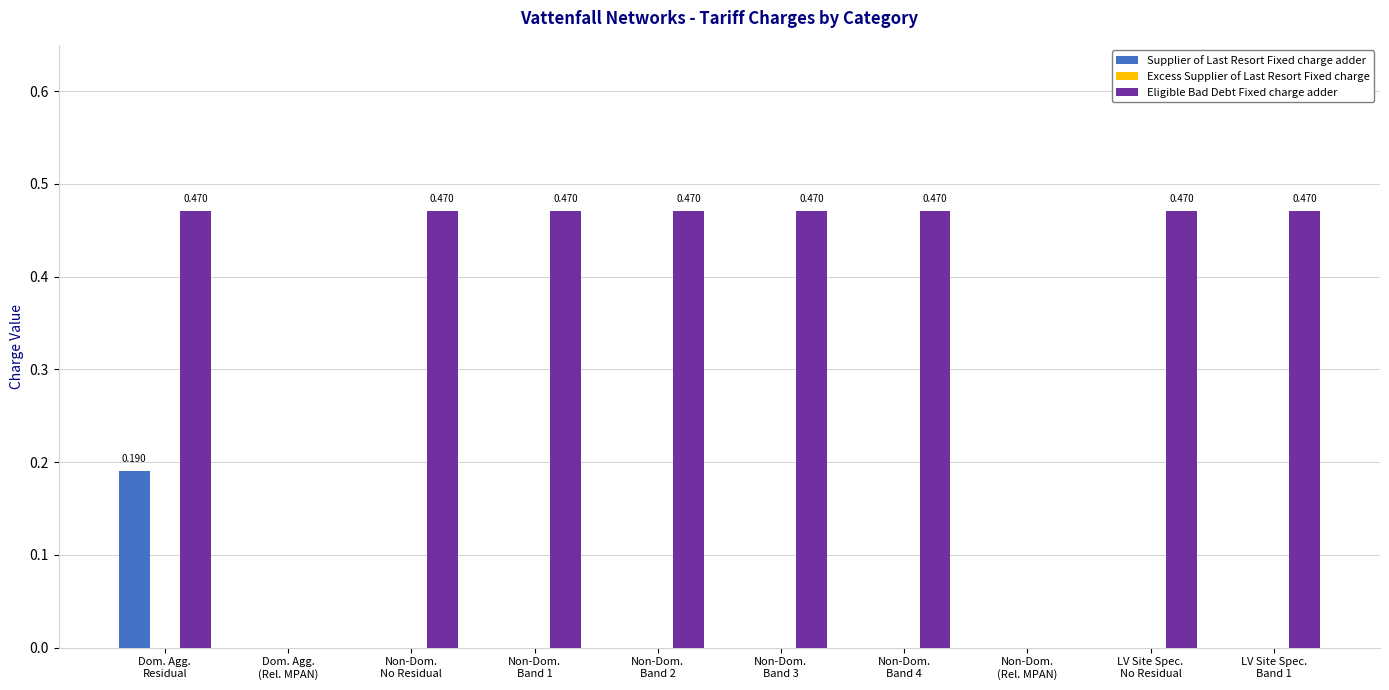

Which series has the largest total across all categories?

Eligible Bad Debt Fixed charge adder